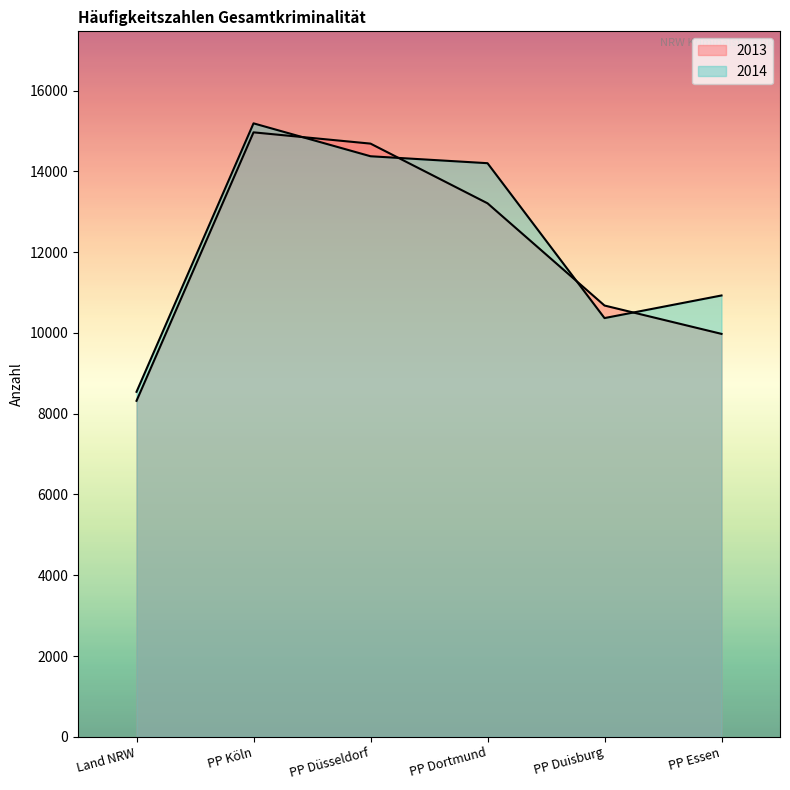

What is the label of the 5th point from the left?

PP Duisburg